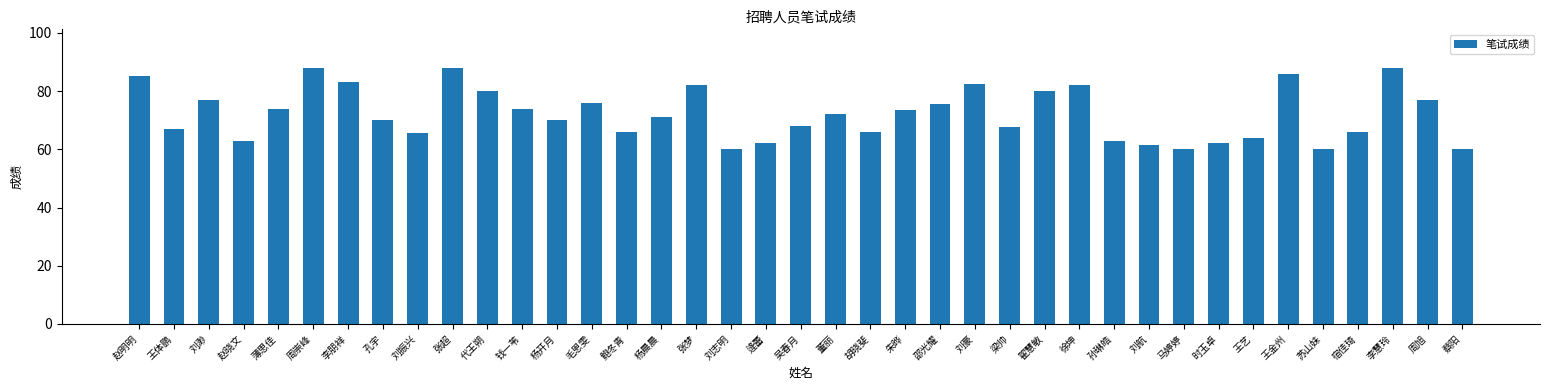

Are the bars horizontal?

No